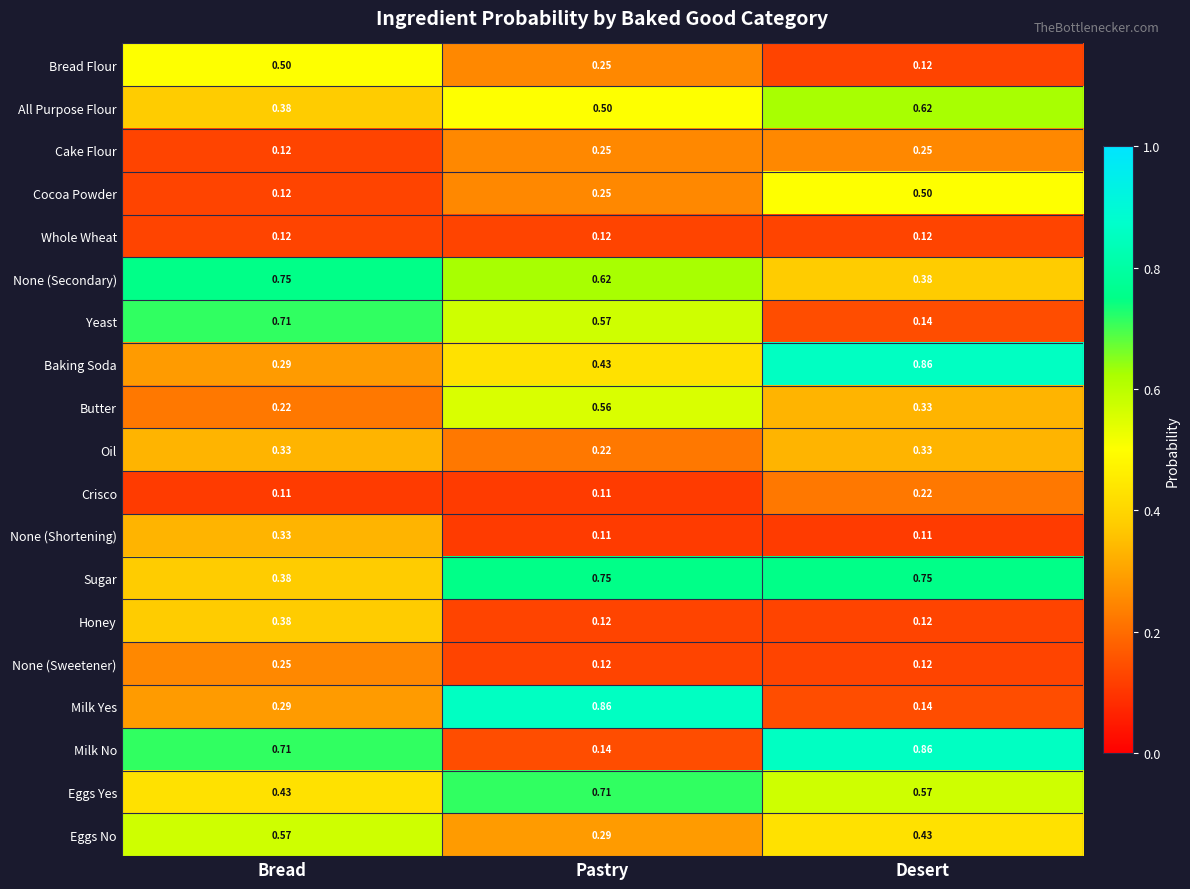

At which category is the sum across all series the highest?

Bread